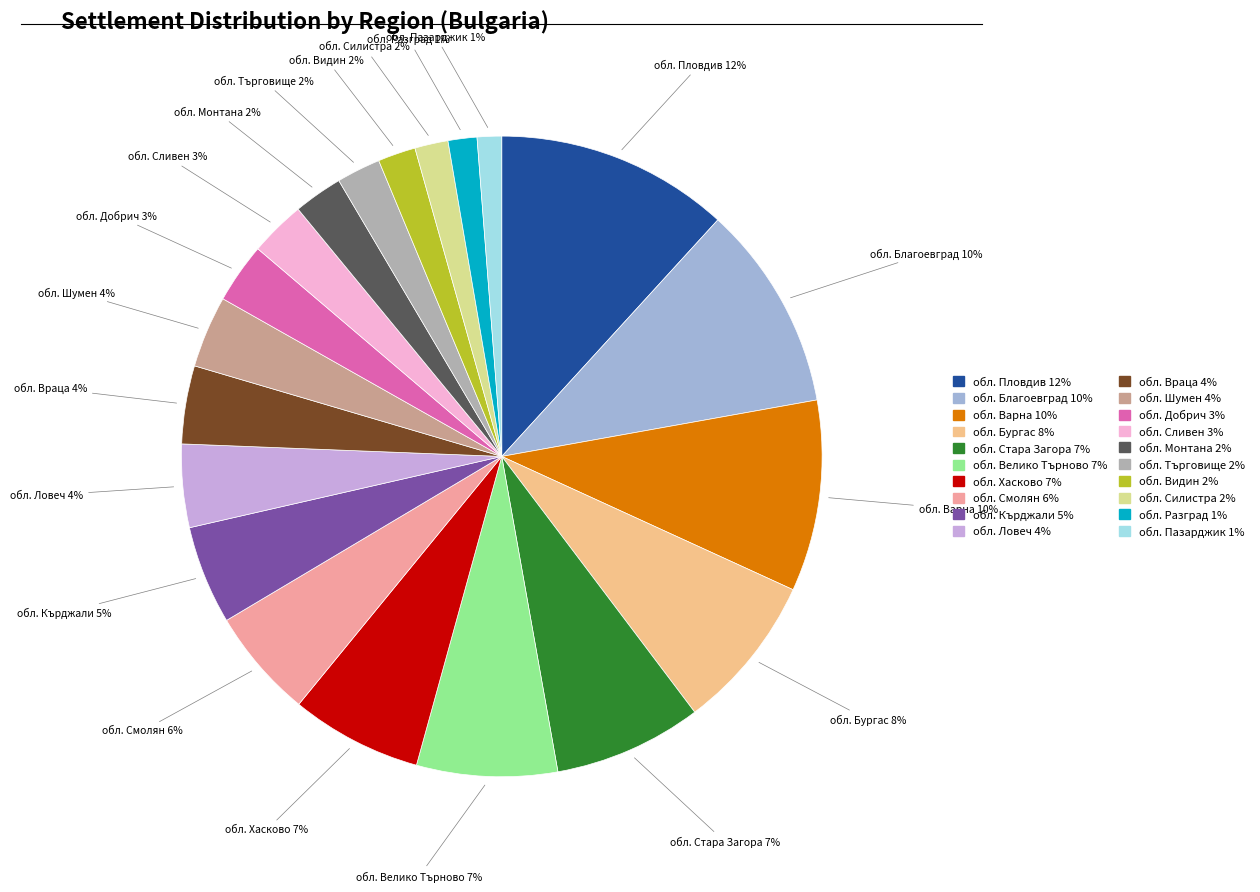

Is обл. Търговище the majority of the pie?

No